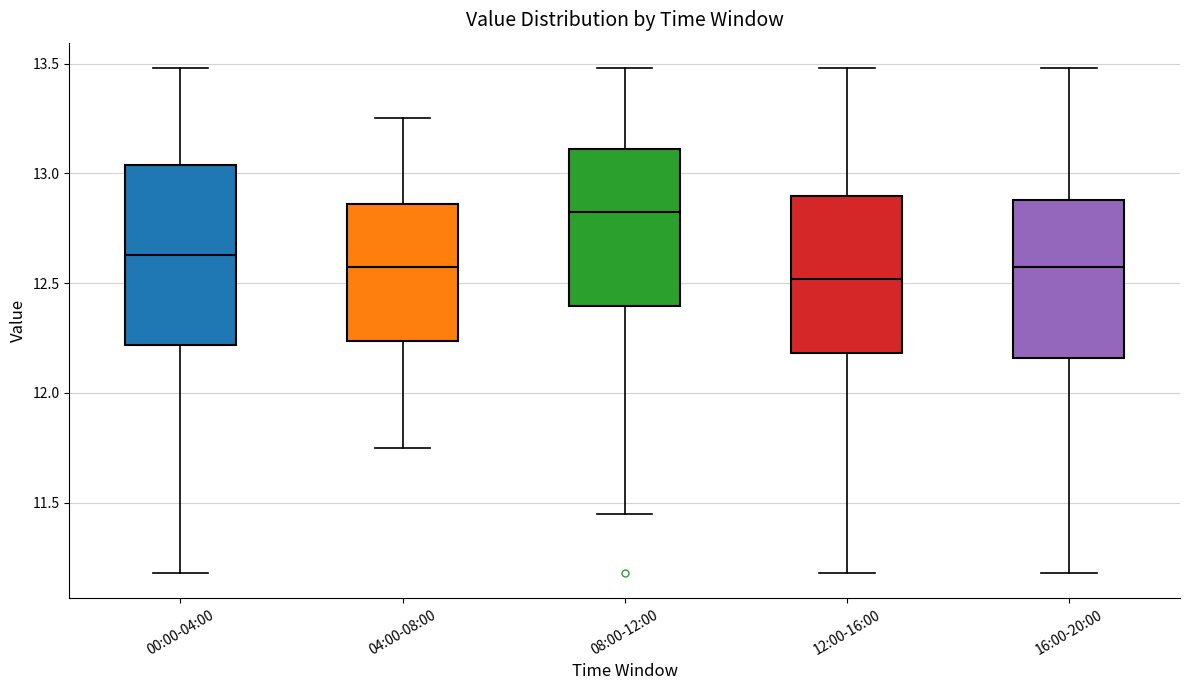

Where is the upper edge of the box for 08:00-12:00 on the y-axis? The values are not printed on the chart, so give them approximately, as read against the axis.

13.10